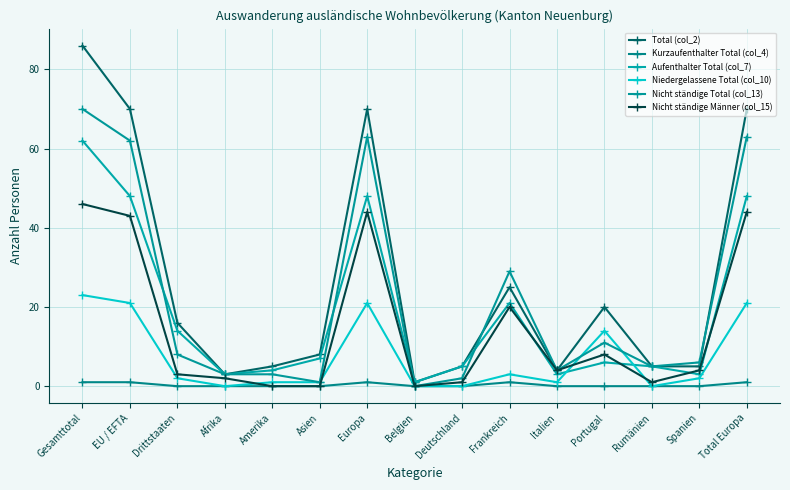

Reading left to right, extract all data points from this chart.

Total (col_2): 86	70	16	3	5	8	70	1	5	25	4	20	5	5	70
Kurzaufenthalter Total (col_4): 1	1	0	0	0	0	1	0	0	1	0	0	0	0	1
Aufenthalter Total (col_7): 62	48	14	3	4	7	48	1	5	21	3	6	5	3	48
Niedergelassene Total (col_10): 23	21	2	0	1	1	21	0	0	3	1	14	0	2	21
Nicht ständige Total (col_13): 70	62	8	3	3	1	63	0	2	29	4	11	5	6	63
Nicht ständige Männer (col_15): 46	43	3	2	0	0	44	0	1	20	4	8	1	4	44